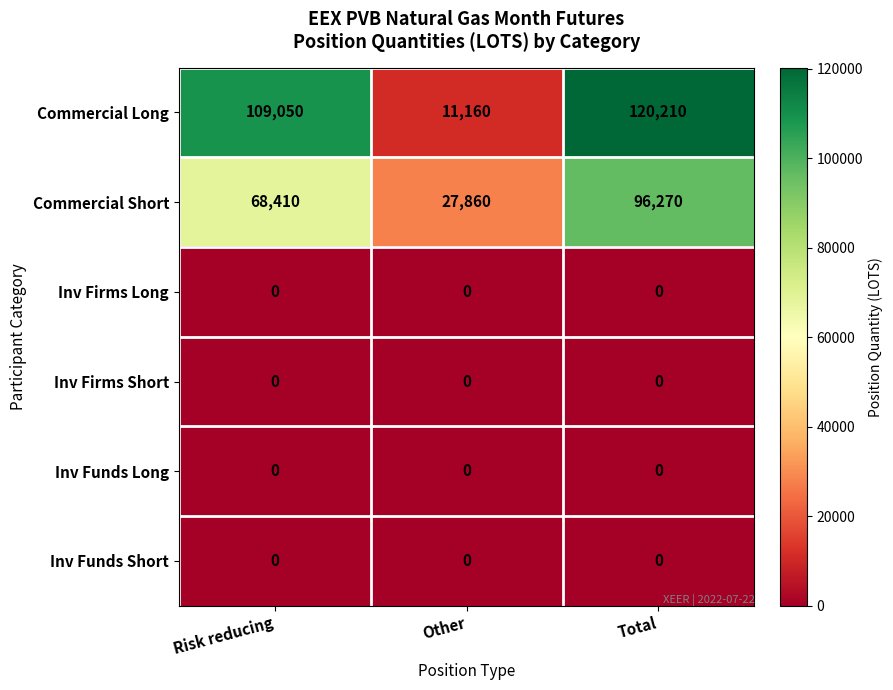

How many categories are shown in the chart?

3